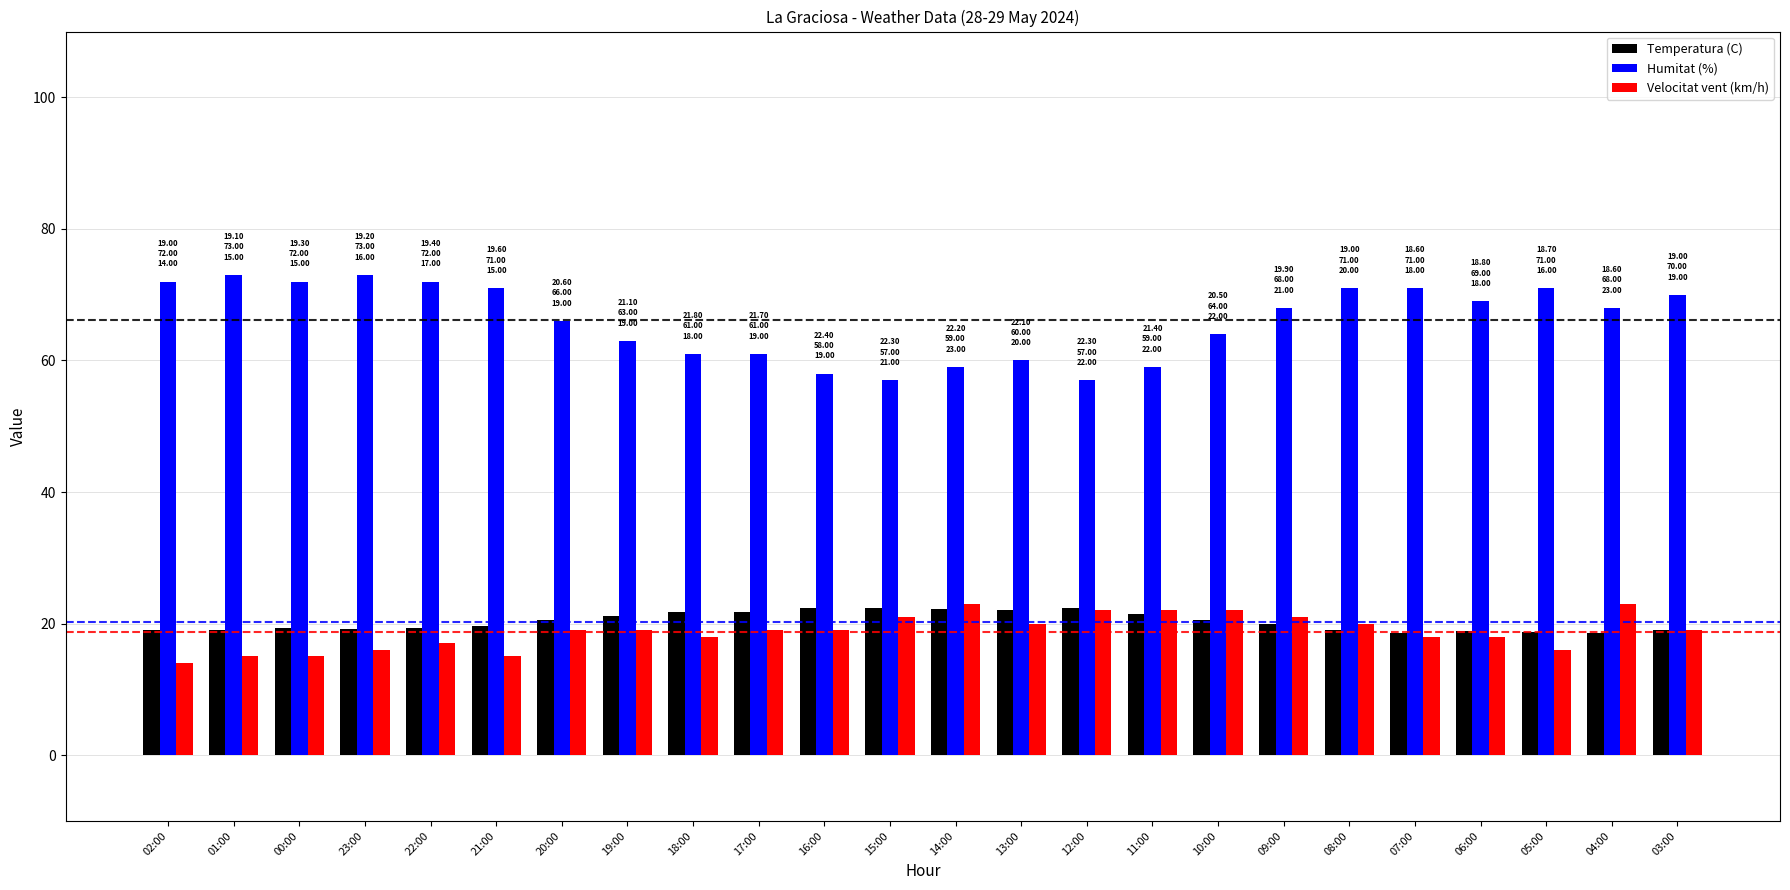

What is the difference between the maximum and minimum values in the Humitat (%) series?

16.0